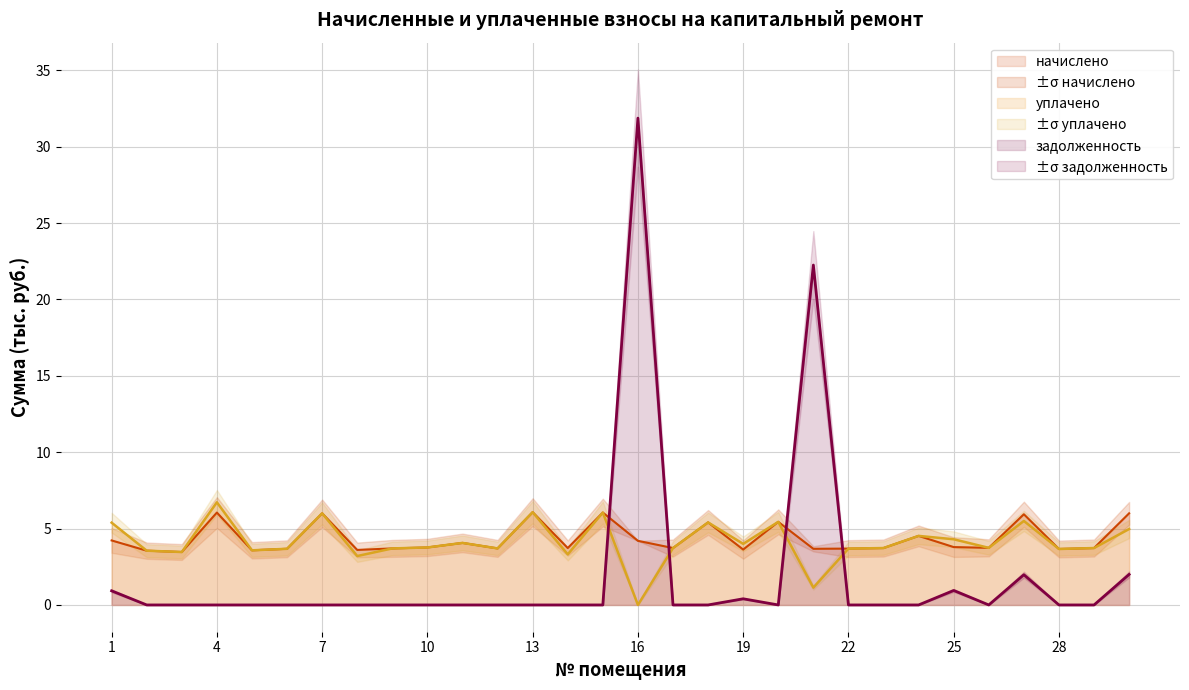

True or false: начислено has more than 0 interior local peaks.

True